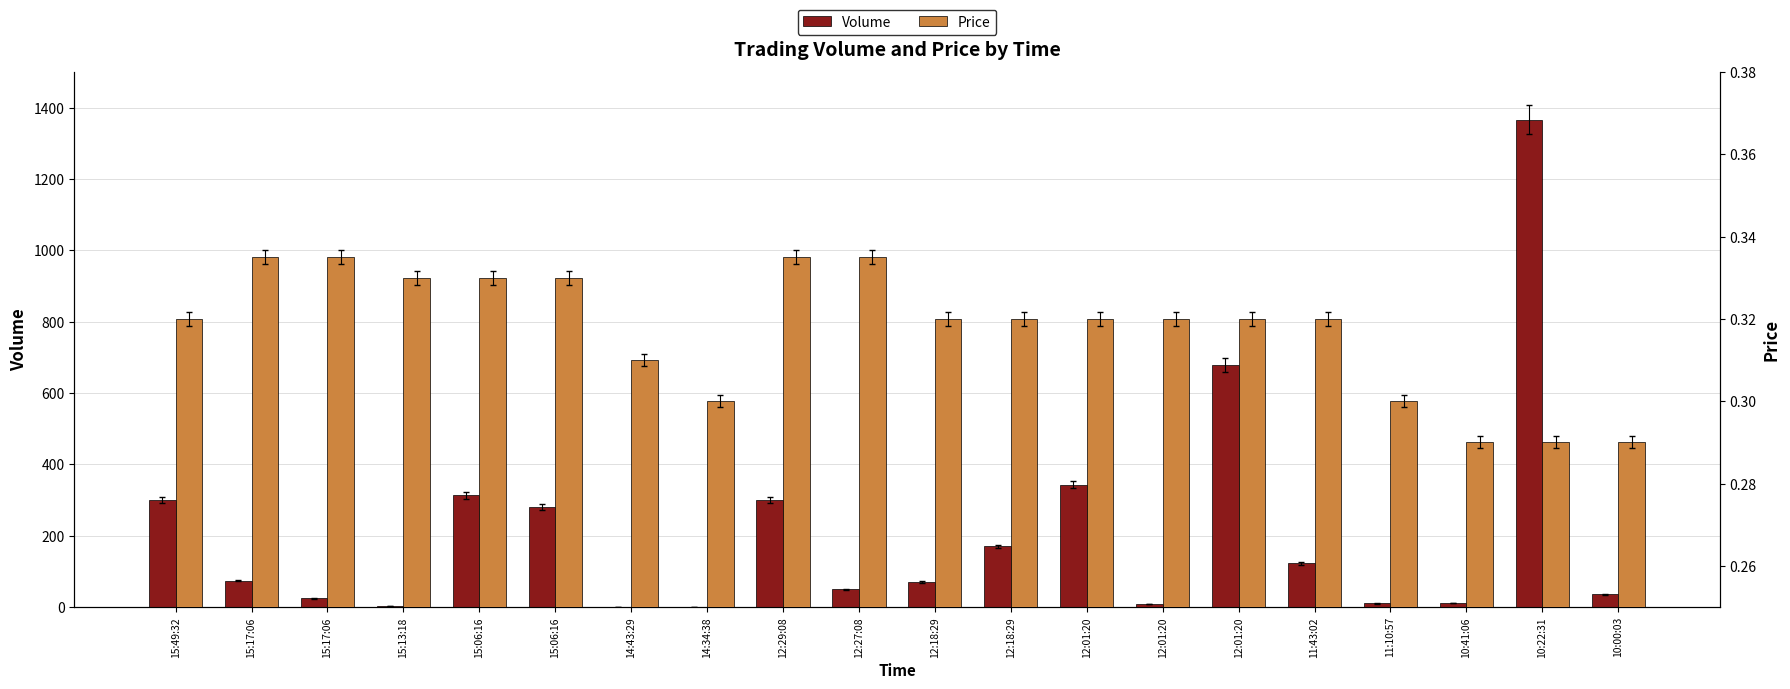

How many series are shown in this chart?

2